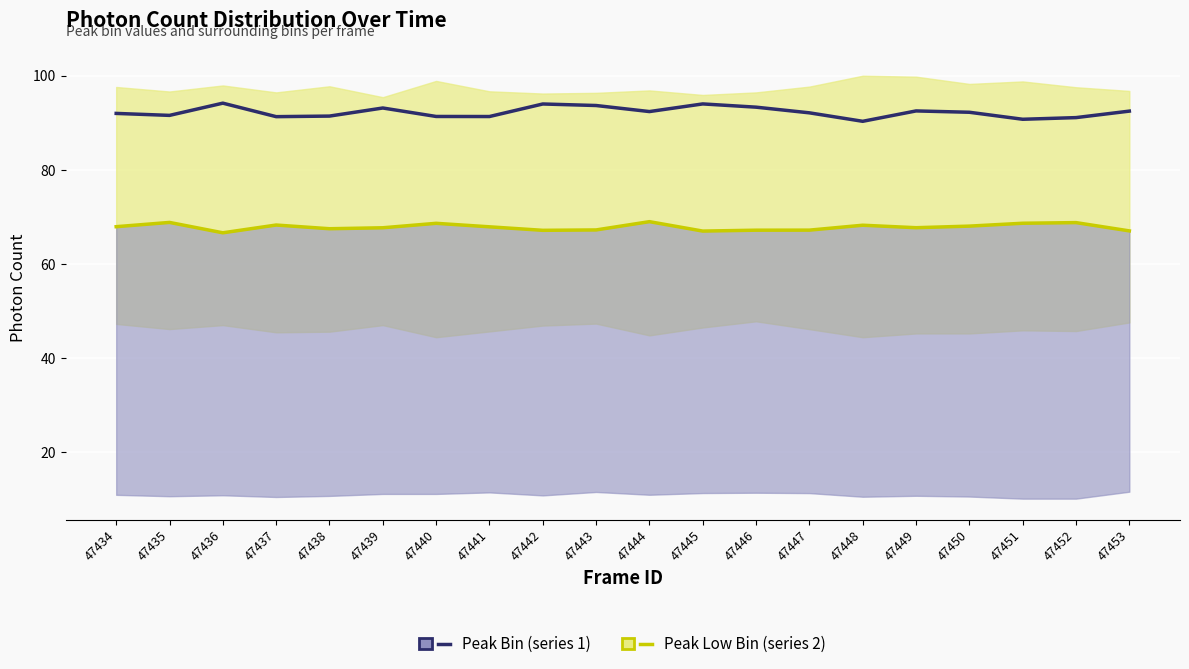

What is the total value across all series at 47446?

160.5